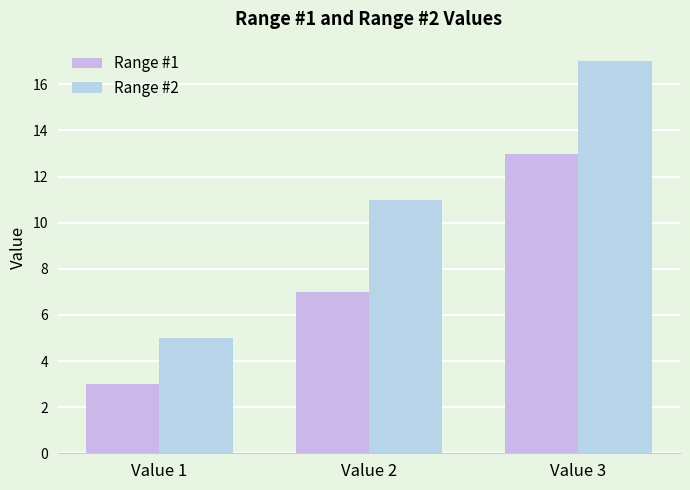

What is the maximum value shown in the chart?

17